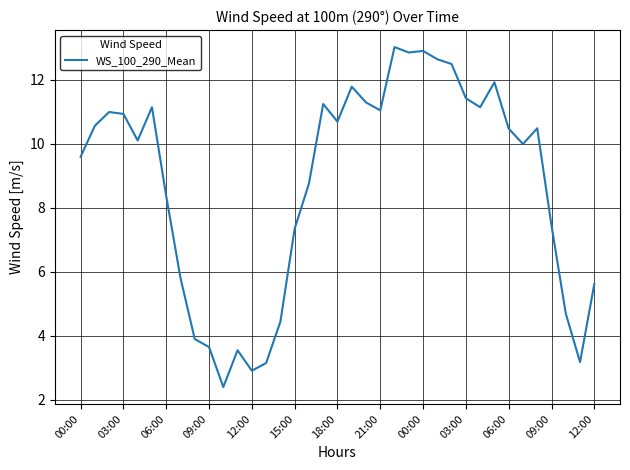

What is the greatest value displayed?

13.0